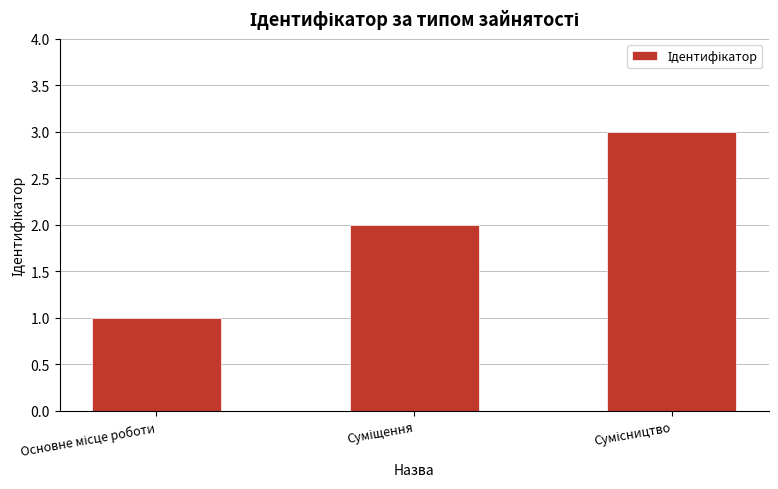

What is the maximum value shown in the chart?

3